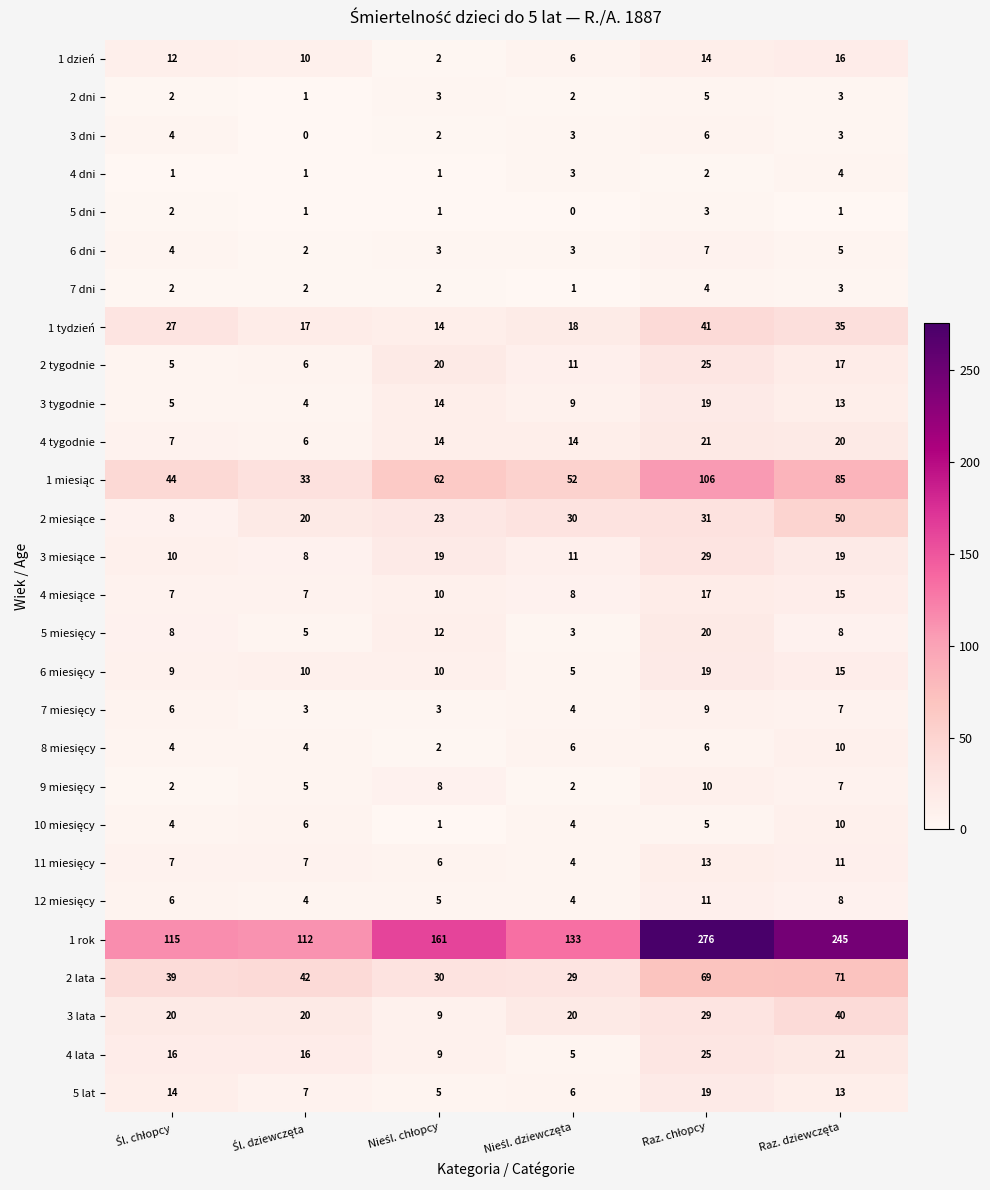

Which series has the largest total across all categories?

1 rok